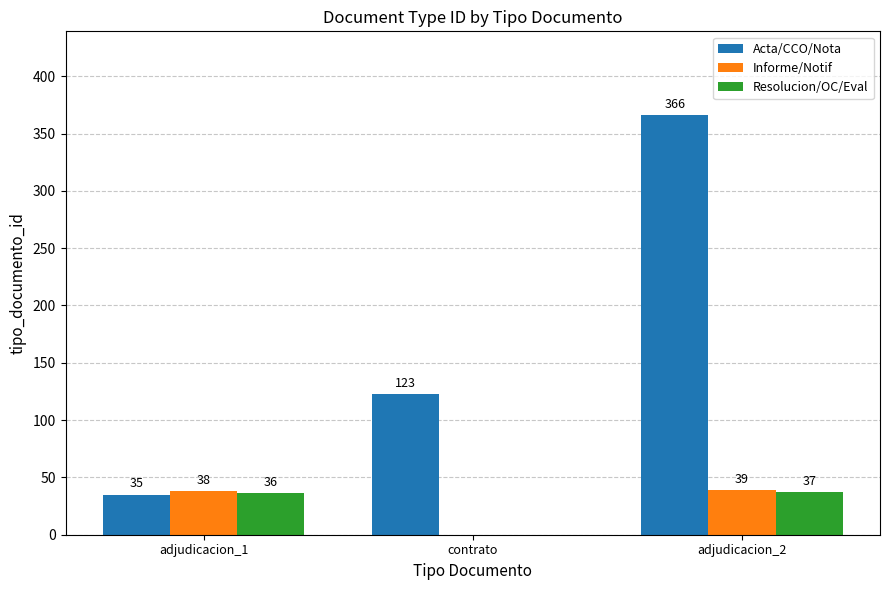

How many data points does each series have?

3